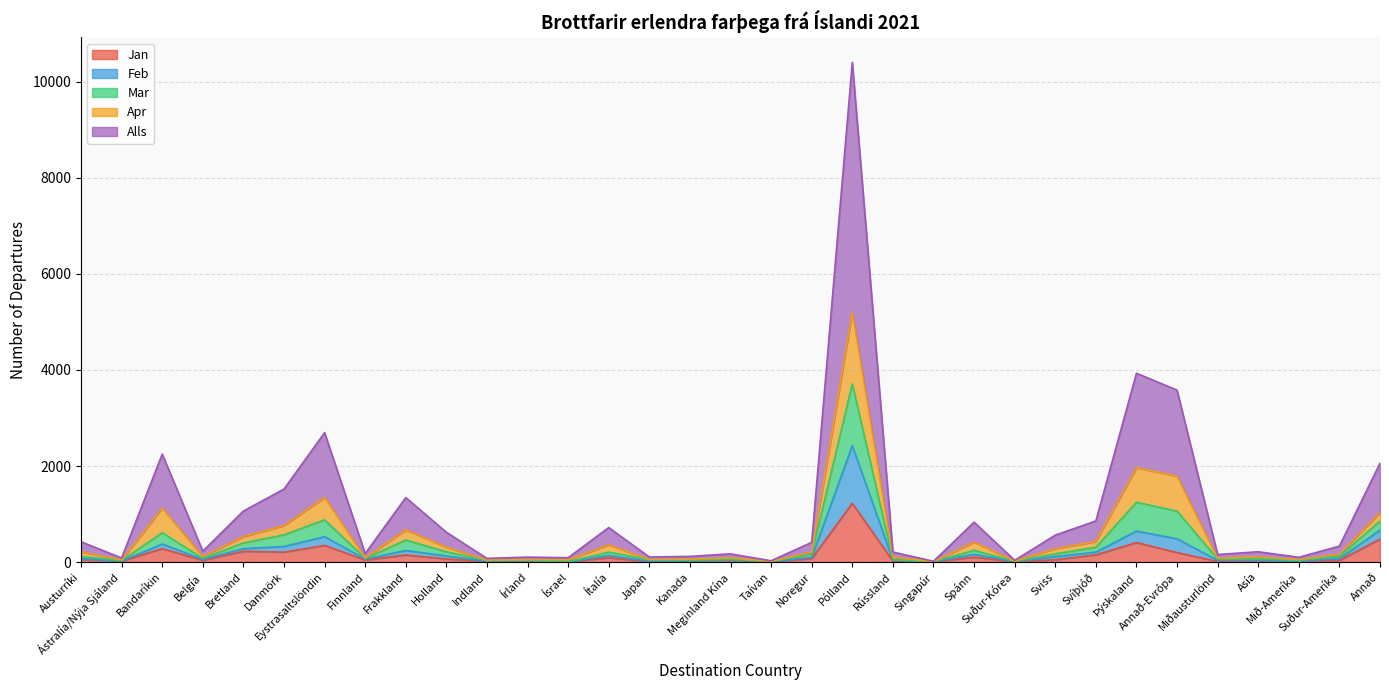

What is the highest value of the Jan series?

1223